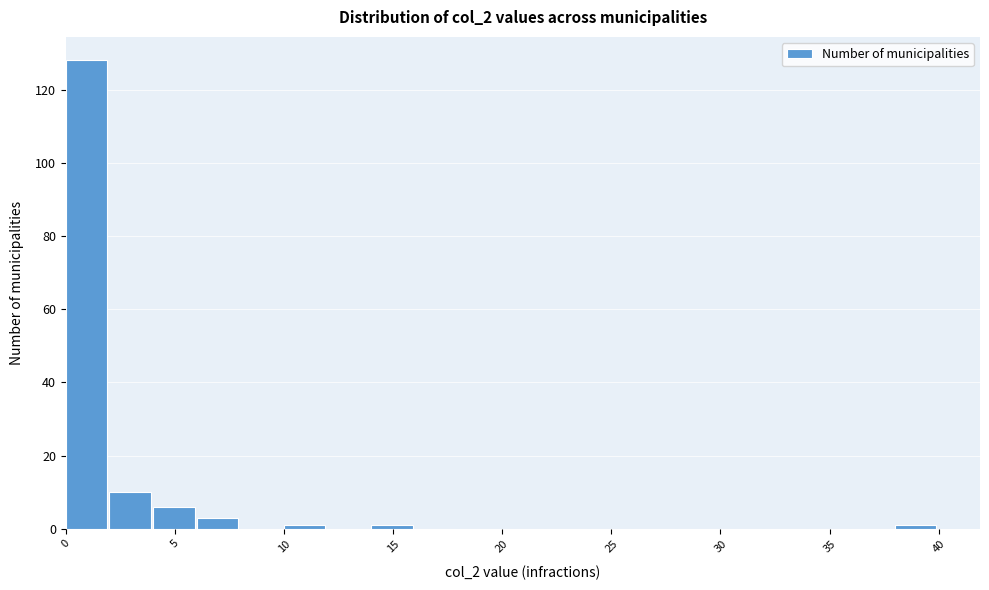

Reading left to right, transcribe this chart: for each bar, give the range it covers on the x-axis and its height. The values are not printed on the chart, so give them approximately, as read against the axis.

0 to 2: 128
2 to 4: 10
4 to 6: 6
6 to 8: 4
8 to 10: 0
10 to 12: under 2
12 to 14: 0
14 to 16: under 2
16 to 18: 0
18 to 20: 0
20 to 22: 0
22 to 24: 0
24 to 26: 0
26 to 28: 0
28 to 30: 0
30 to 32: 0
32 to 34: 0
34 to 36: 0
36 to 38: 0
38 to 40: under 2